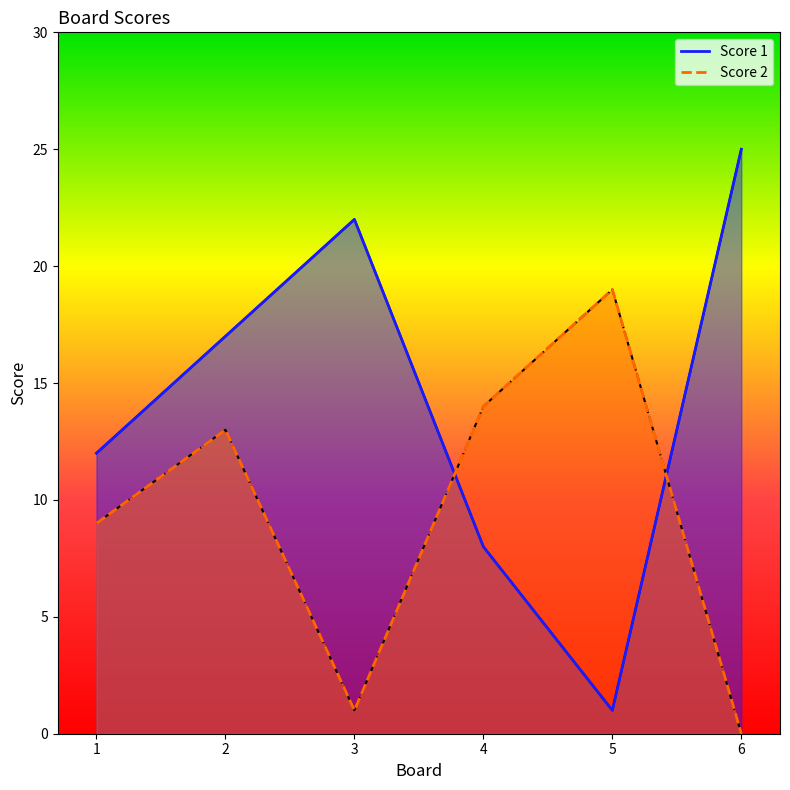

At how many categories does at least one series exceed 13?

5